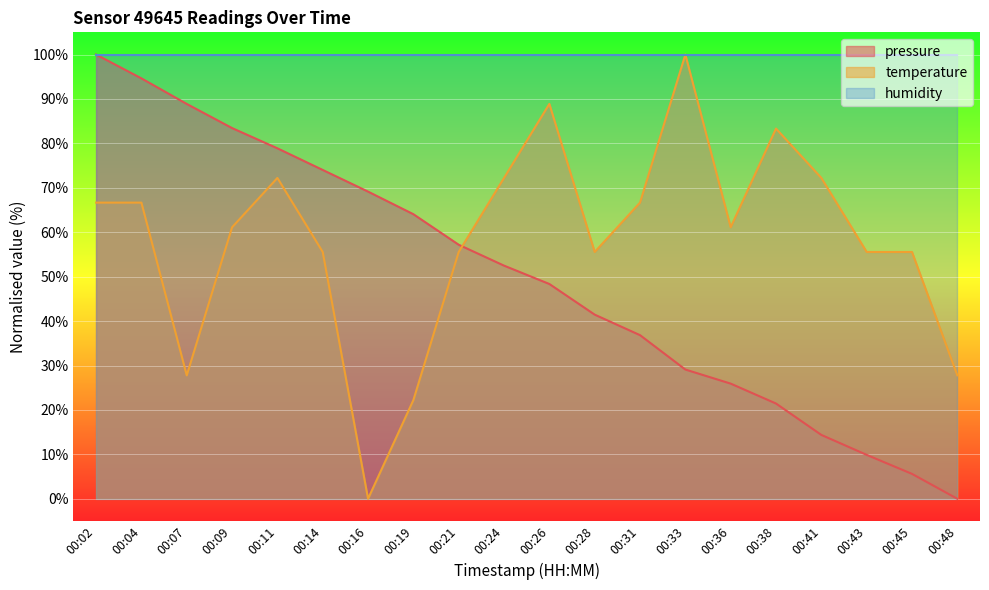

At 00:14, list the series in order from smallest to largest.

temperature, pressure, humidity